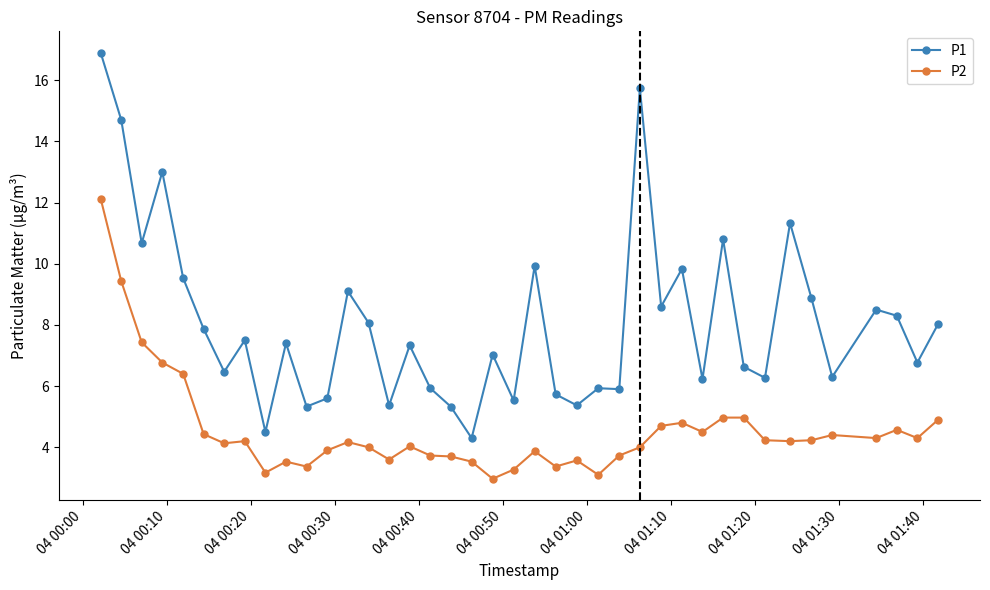

True or false: P1 and P2 intersect in this chart.

False